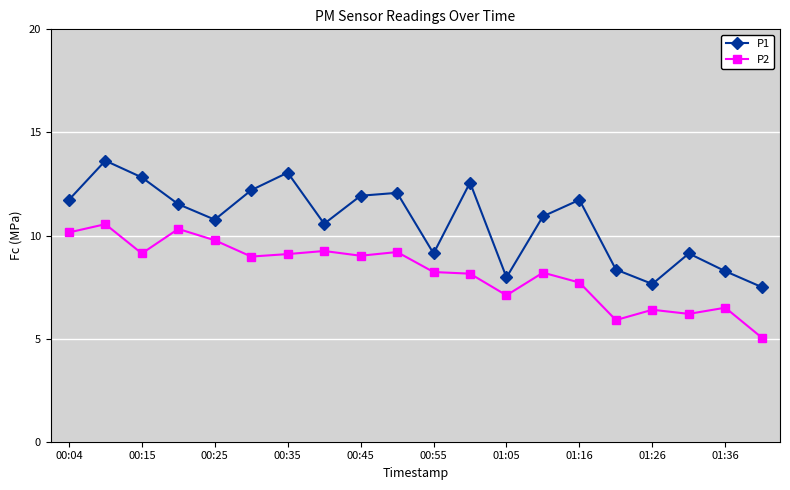

What is the value of the P2 point at the 13th from the left?

7.1